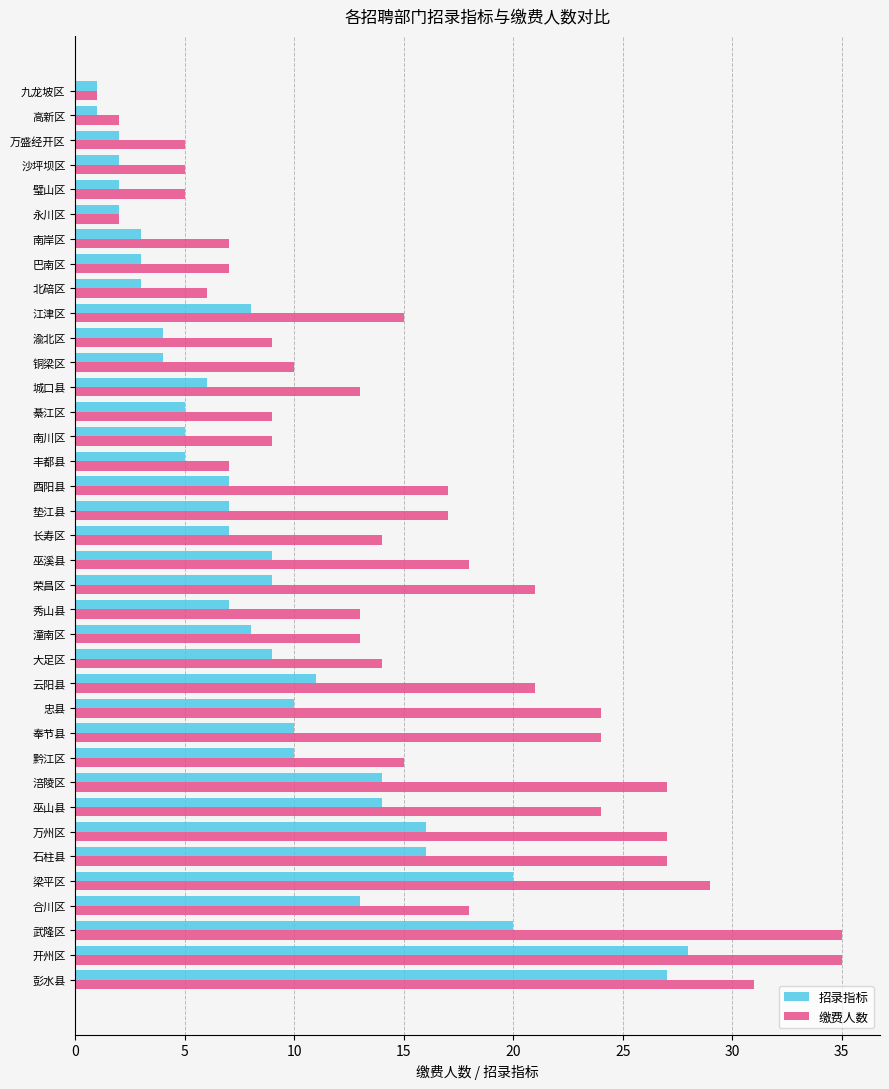

Which series changed the most between 开州区 and 云阳县?

招录指标